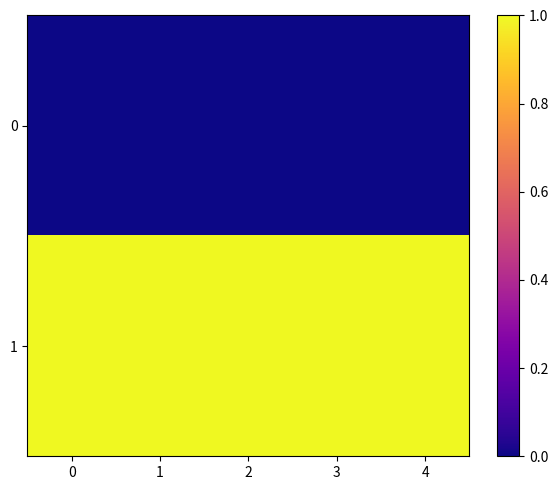

Reading left to right, transcribe all the data shown in this chart.

0: 0=0	1=0	2=0	3=0	4=0
1: 0=1	1=1	2=1	3=1	4=1